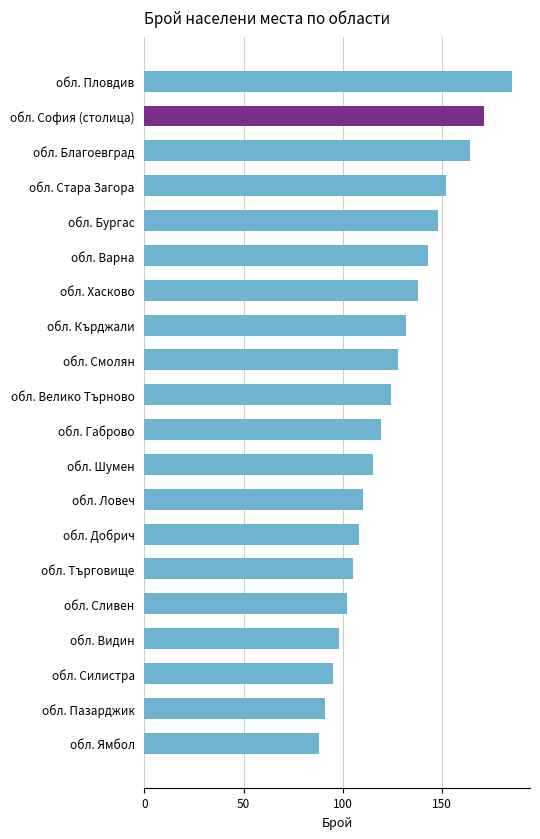

What is the smallest value displayed?

88